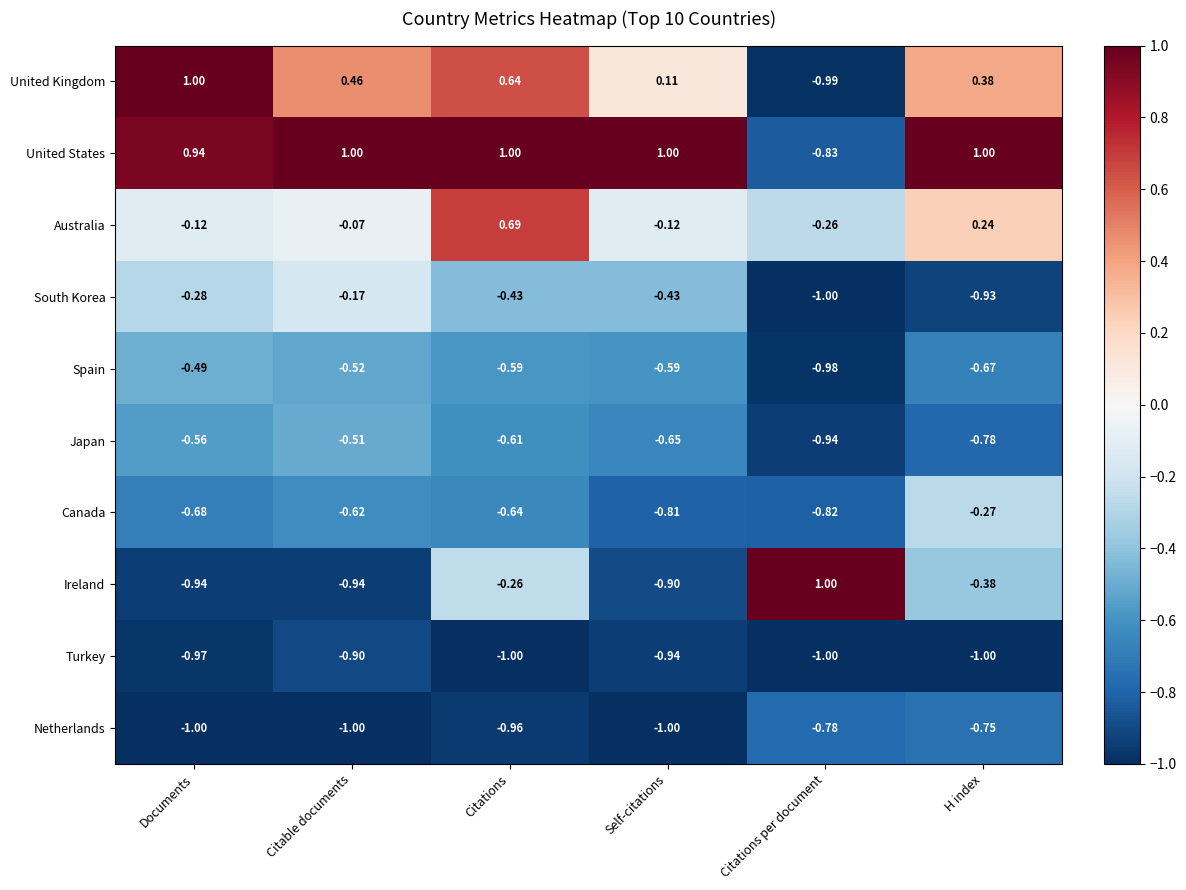

Which series has the widest spread of values?

United Kingdom